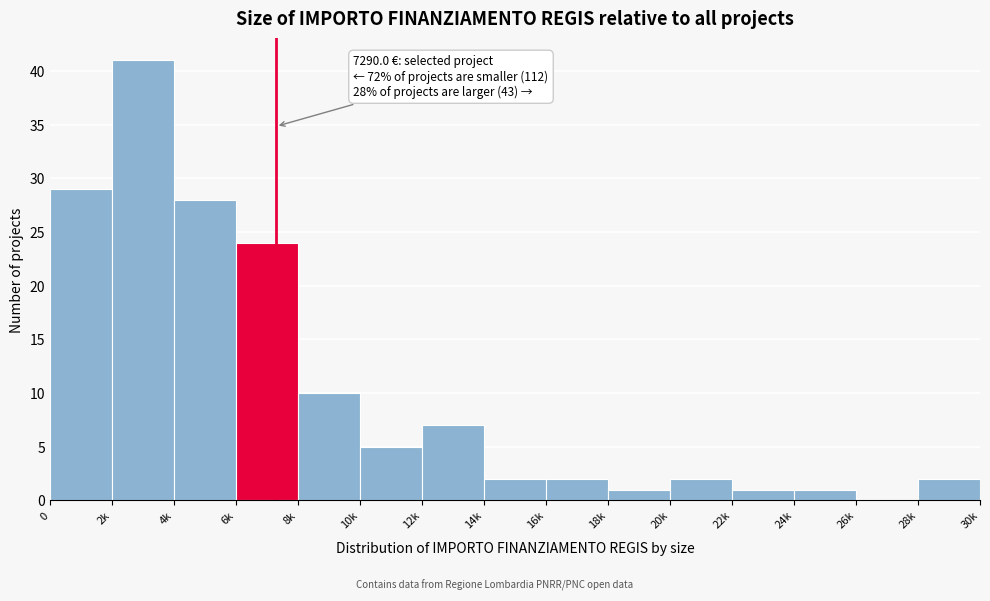

Reading left to right, list all the values displayed in this chart.

0=29	2k=41	4k=28	6k=24	8k=10	10k=5	12k=7	14k=2	16k=2	18k=1	20k=2	22k=1	24k=1	26k=0	28k=2